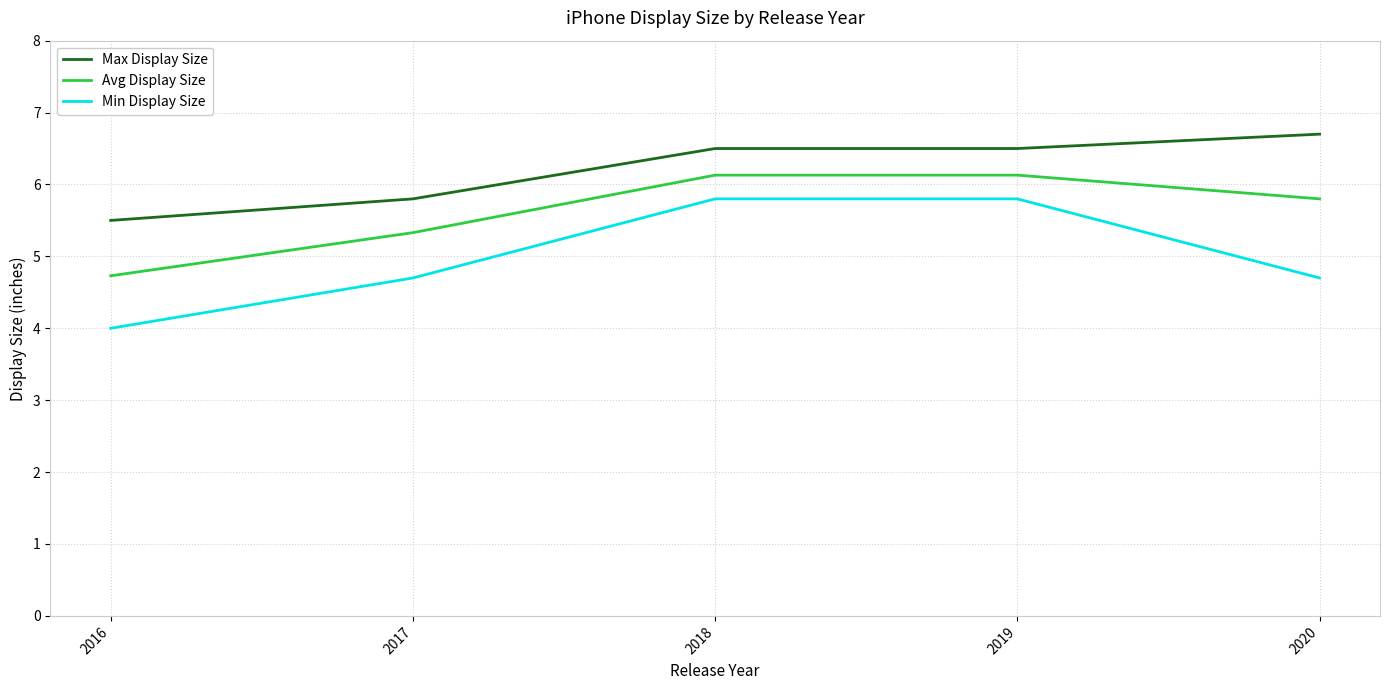

What is the total value across all series at 2016?

14.2